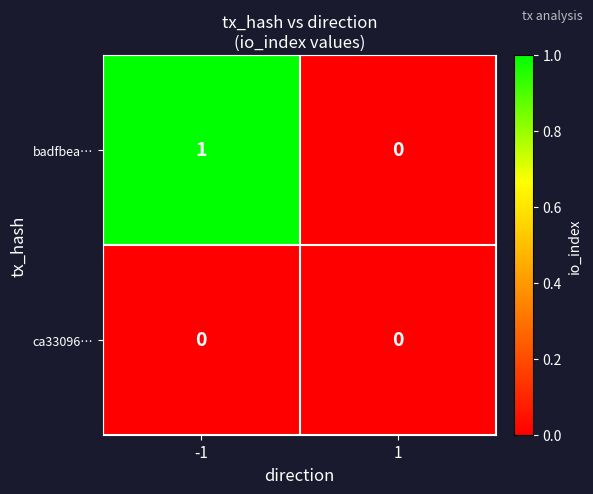

What is the maximum value shown in the chart?

1